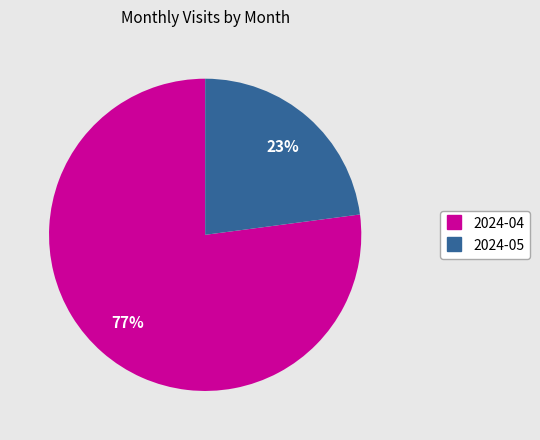

Between 2024-04 and 2024-05, which is larger?

2024-04